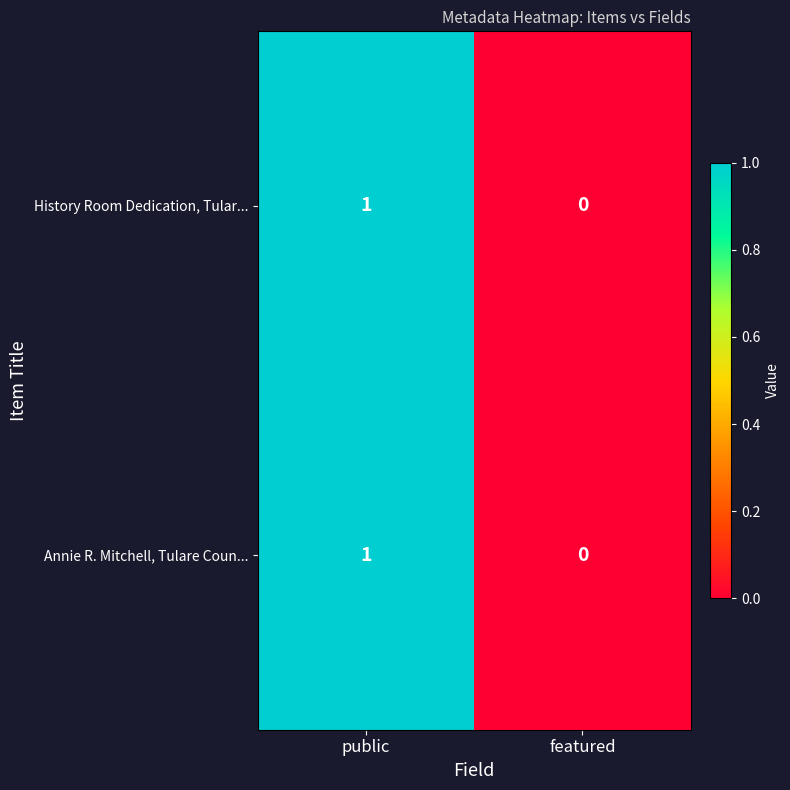

How many distinct data groups are displayed?

2